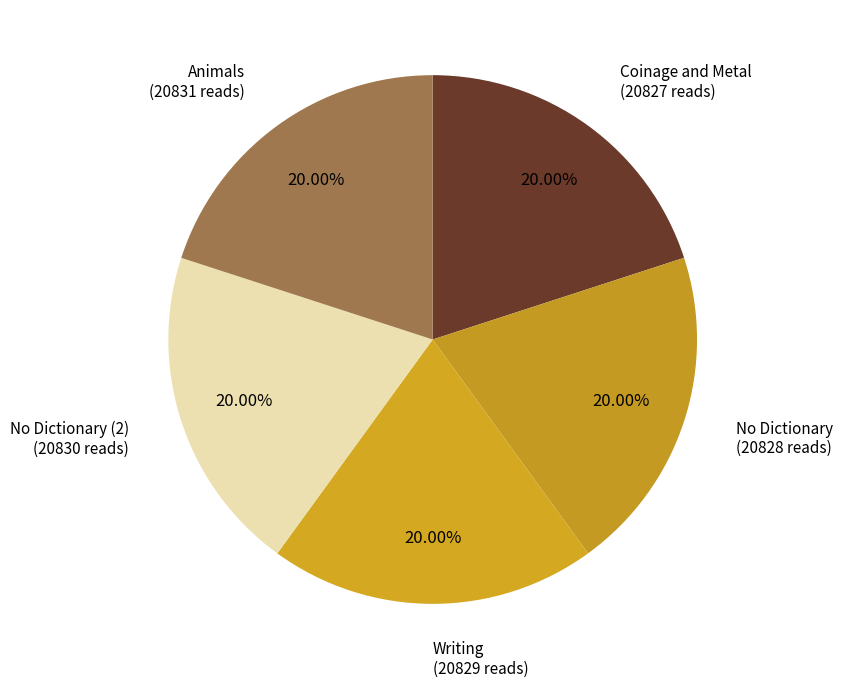

Rank the categories by value from highest to lowest.

Animals, No Dictionary (2), Writing, No Dictionary, Coinage and Metal